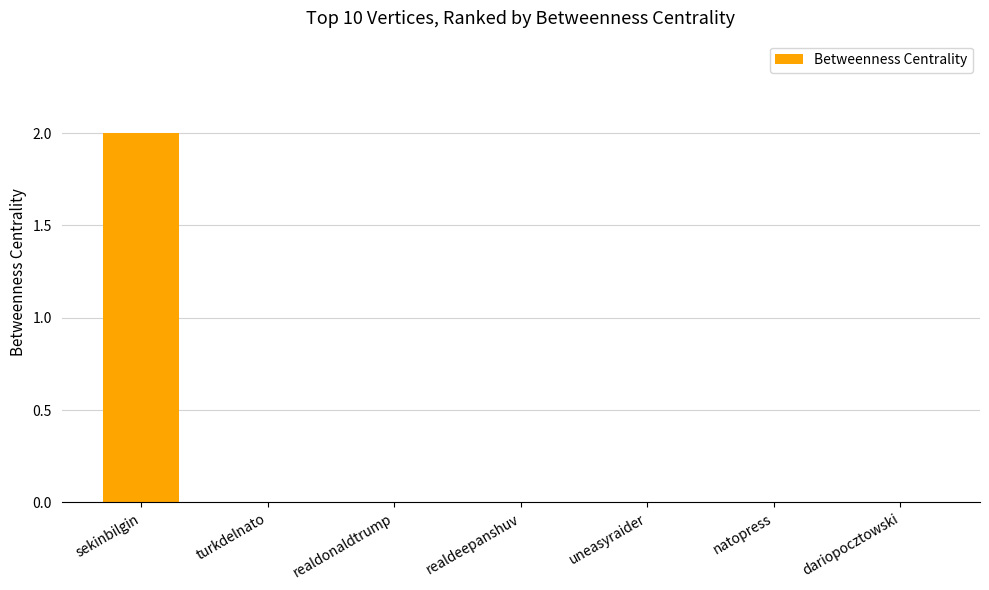

Is it true that the value at dariopocztowski is 0?

True